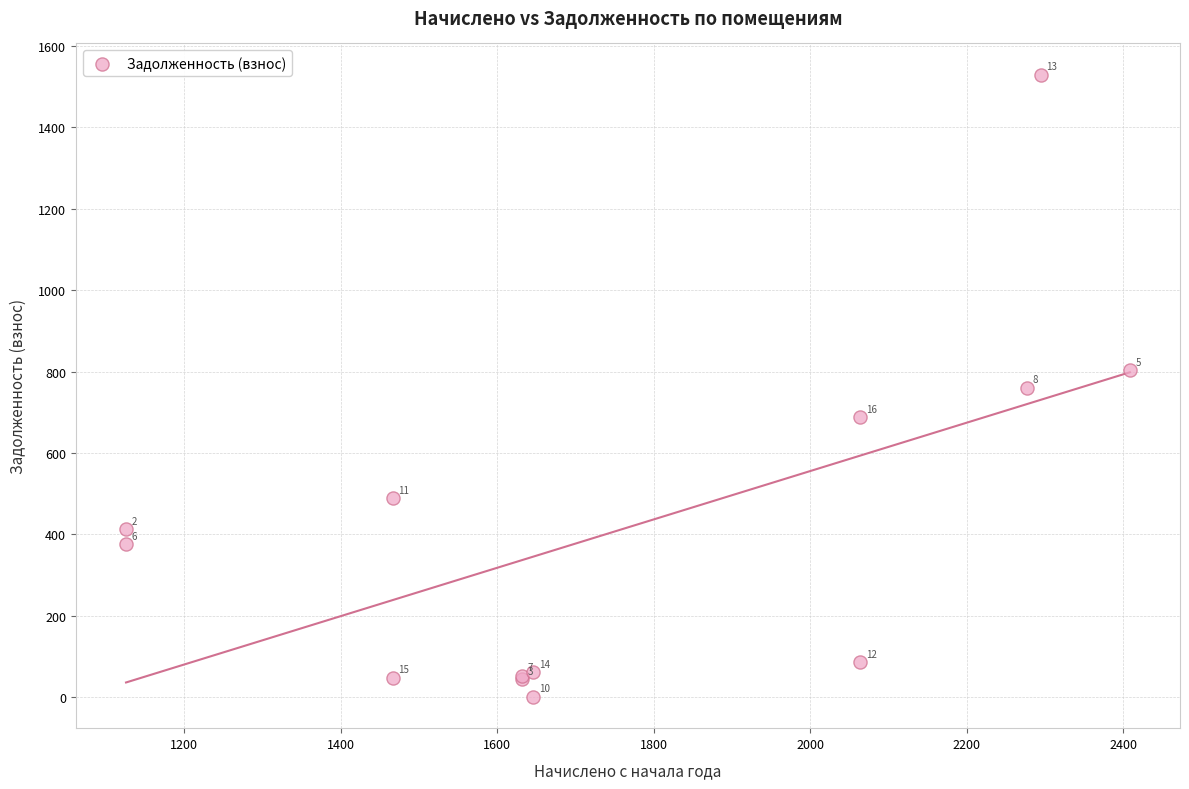

What Y value in the scatter plot is closest to 764?

759.9